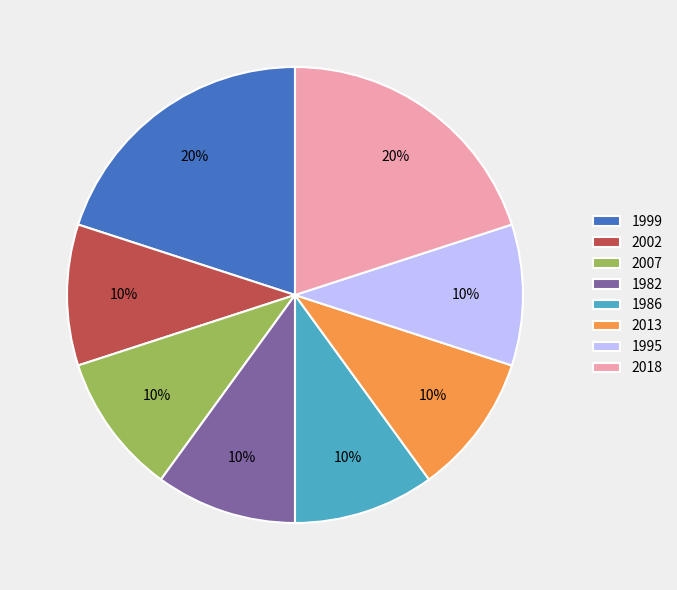

To the nearest percent, what percentage of the pie is 1982?

10%